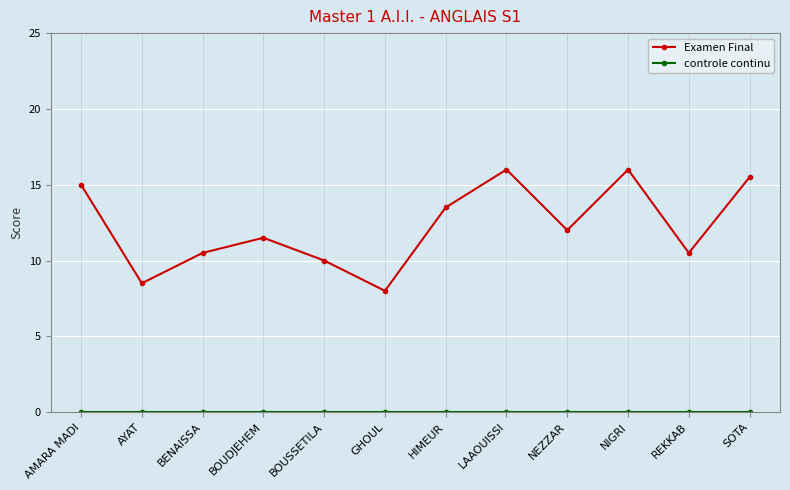

Between AMARA MADI and BENAISSA, which series saw the biggest shift?

Examen Final